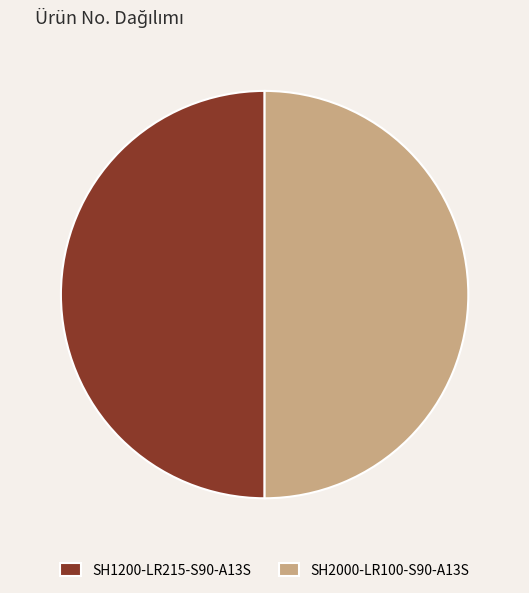

What is the ratio of the value at SH1200-LR215-S90-A13S to the value at SH2000-LR100-S90-A13S?

1.0